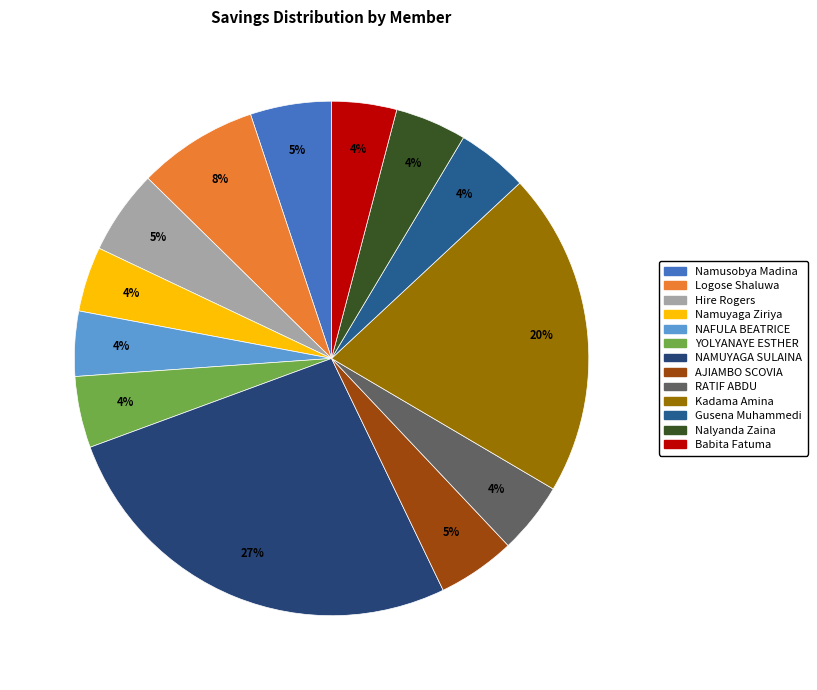

Which has a higher value, Namuyaga Ziriya or Kadama Amina?

Kadama Amina